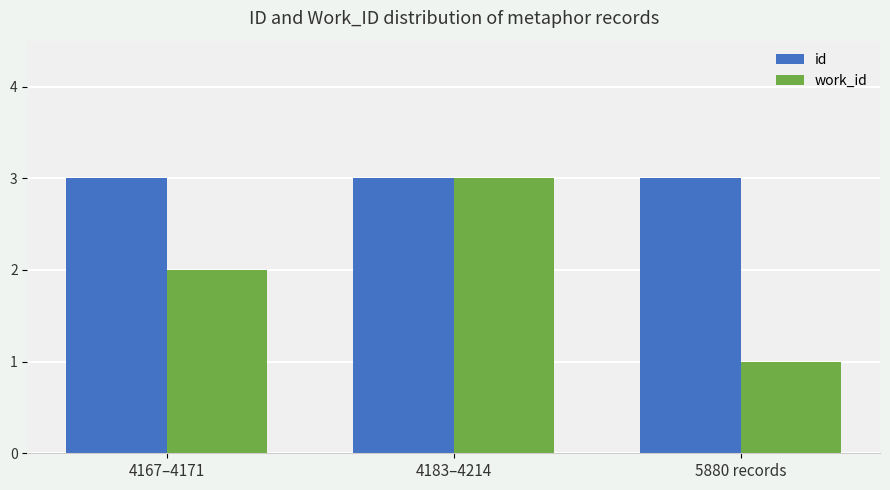

Which series changed the most between 4167–4171 and 4183–4214?

work_id